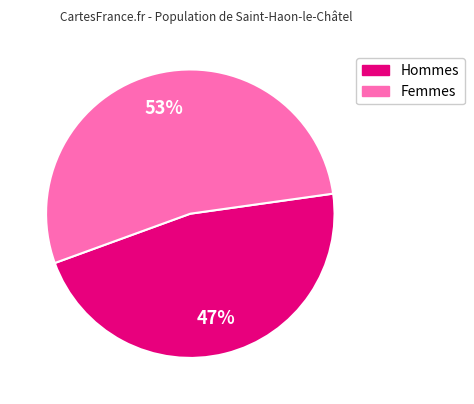

To the nearest percent, what is the average slice percentage?

50%